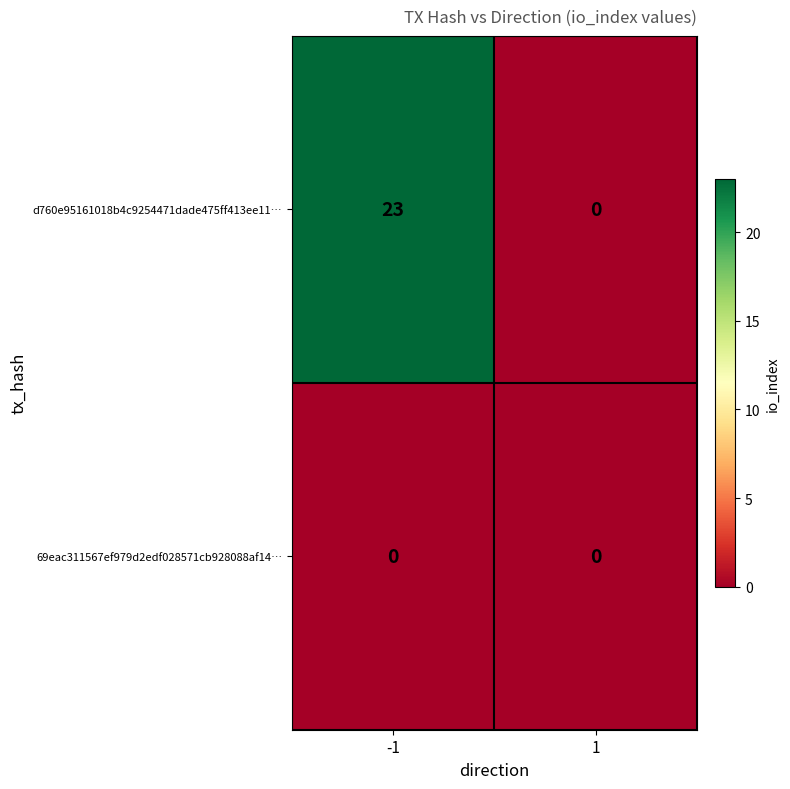

Read the d760e95161018b4c9254471dade475ff413ee11… value at -1.

23